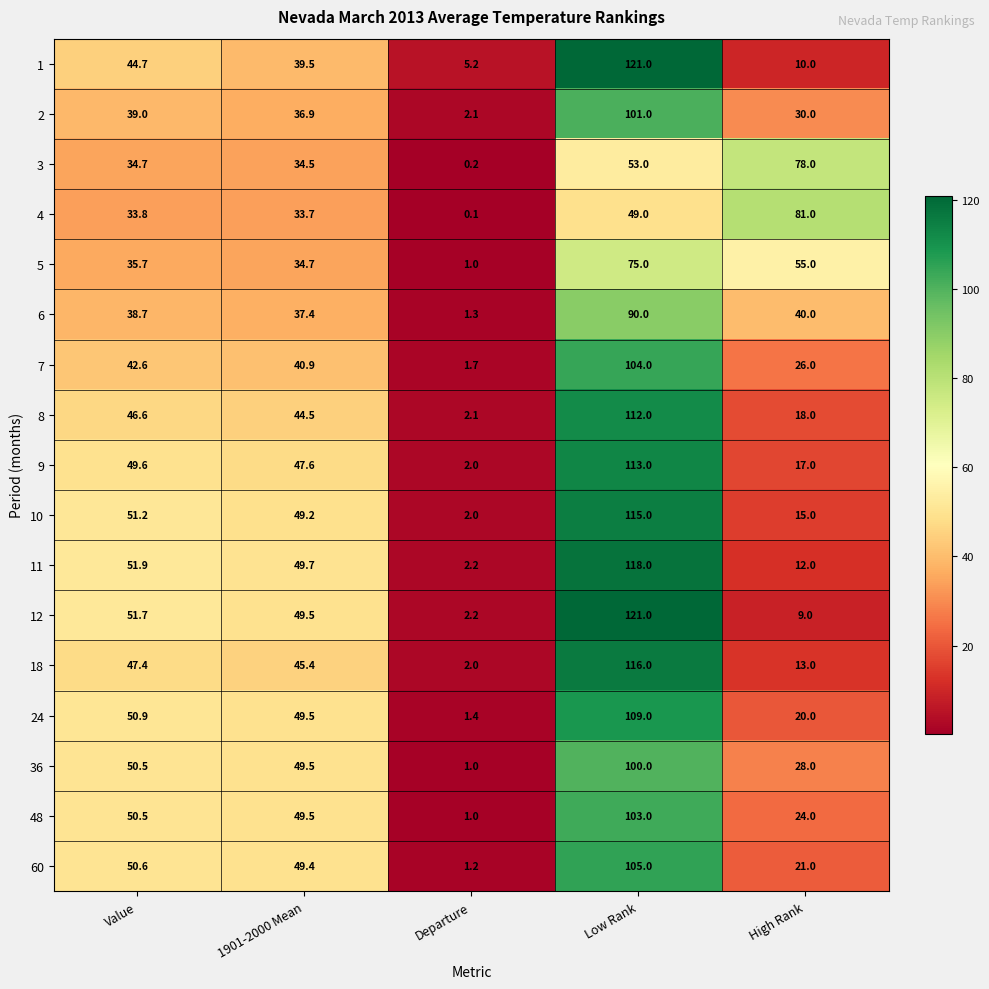

What is the maximum value shown in the chart?

121.0